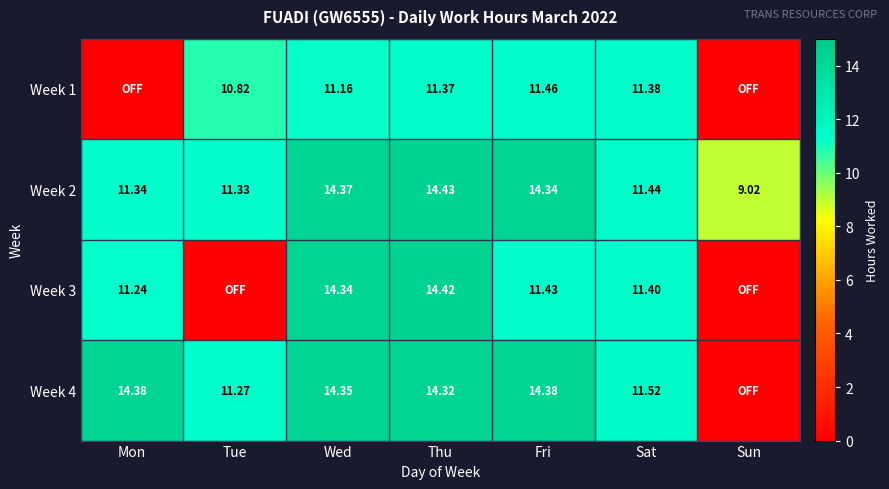

Where does the Week 2 series first go above 11?

Mon